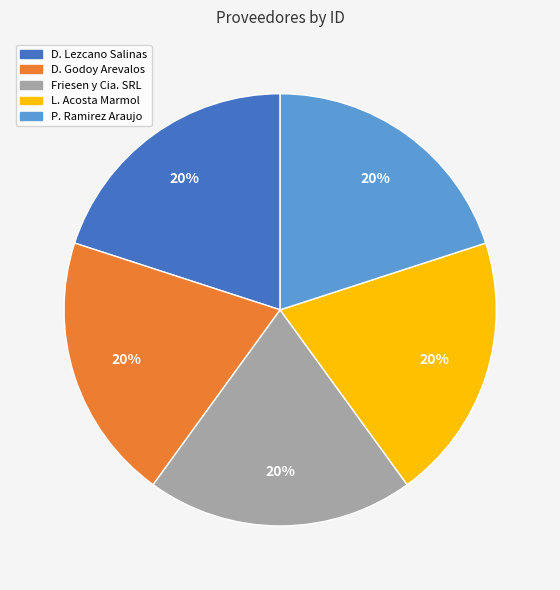

Is there a majority slice in this chart?

No